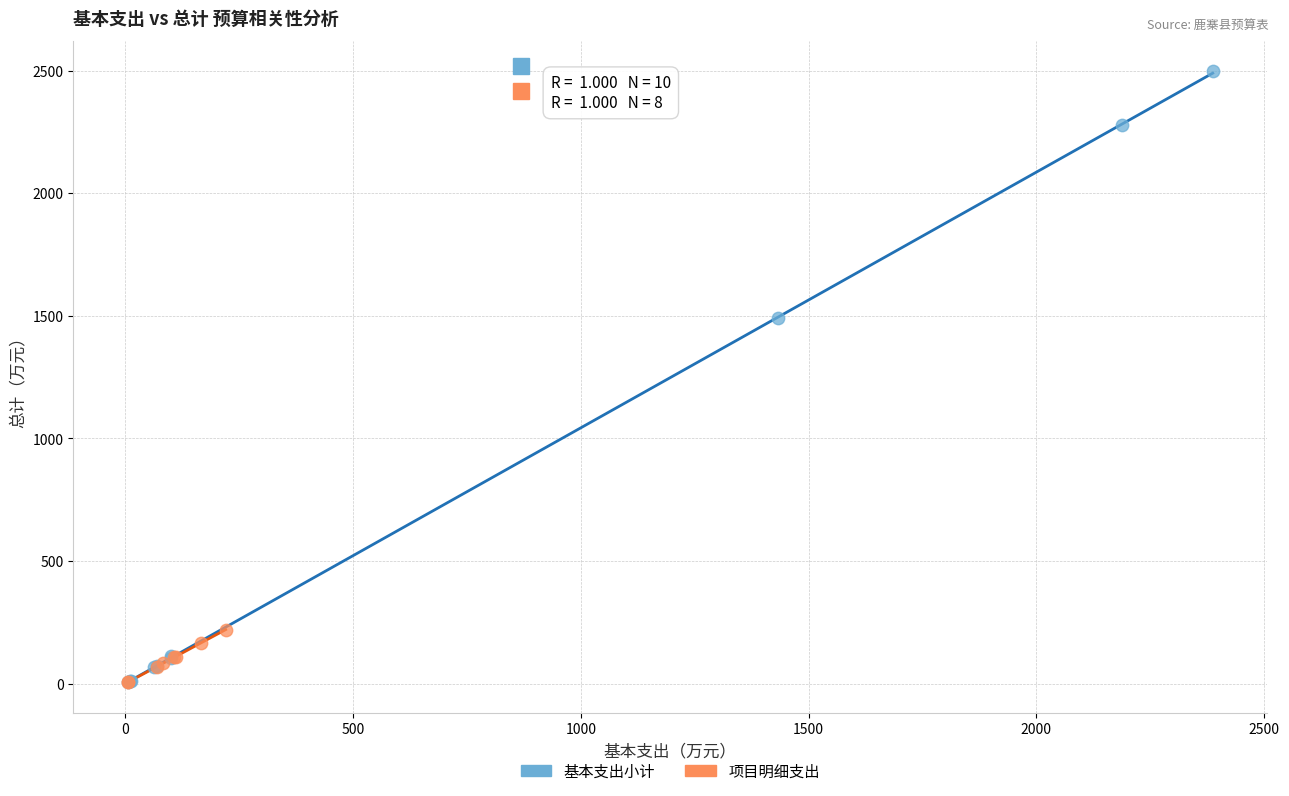

Which series contains the highest Y value?

基本支出小计